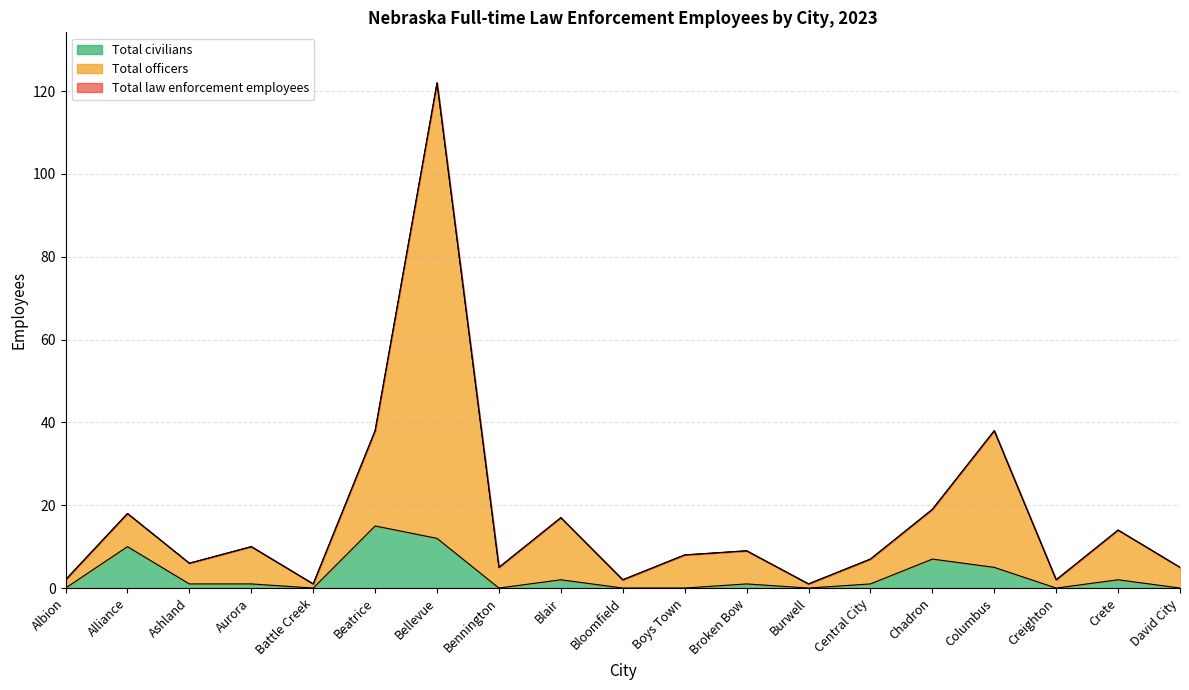

What is the greatest value displayed?

122